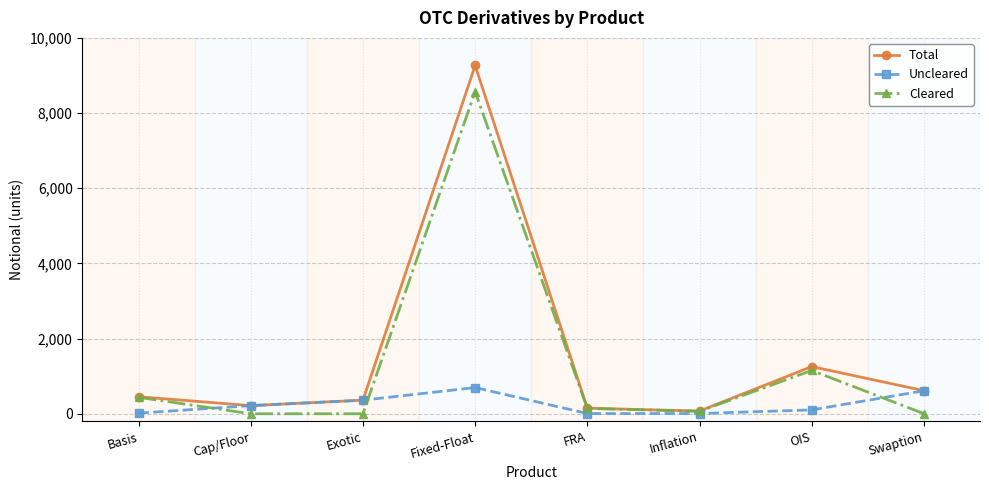

Which series has the largest range (max minus min)?

Total